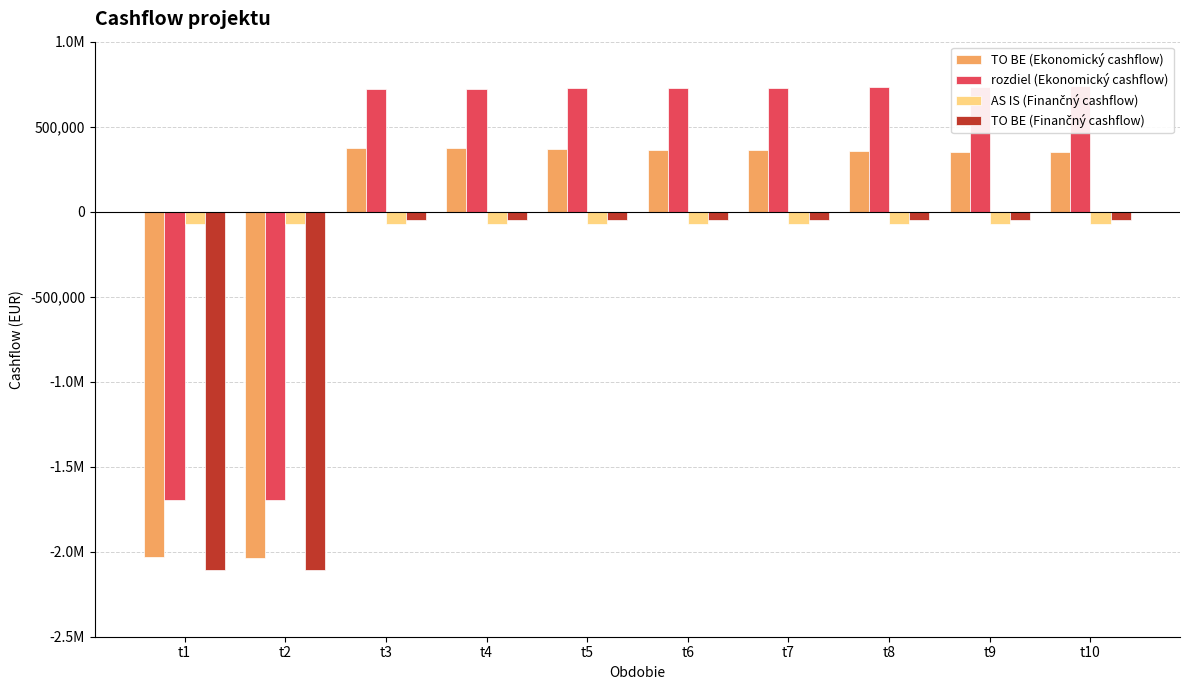

At how many categories does at least one series exceed -156646?

10